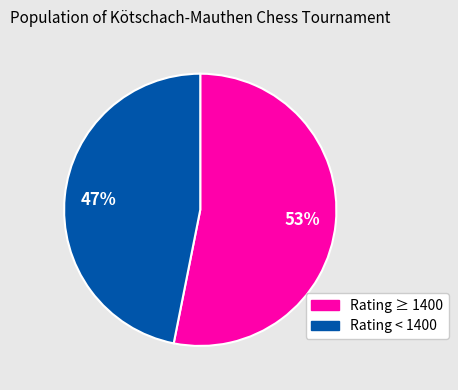

To the nearest percent, what is the difference between the largest and smallest slice percentages?

6%